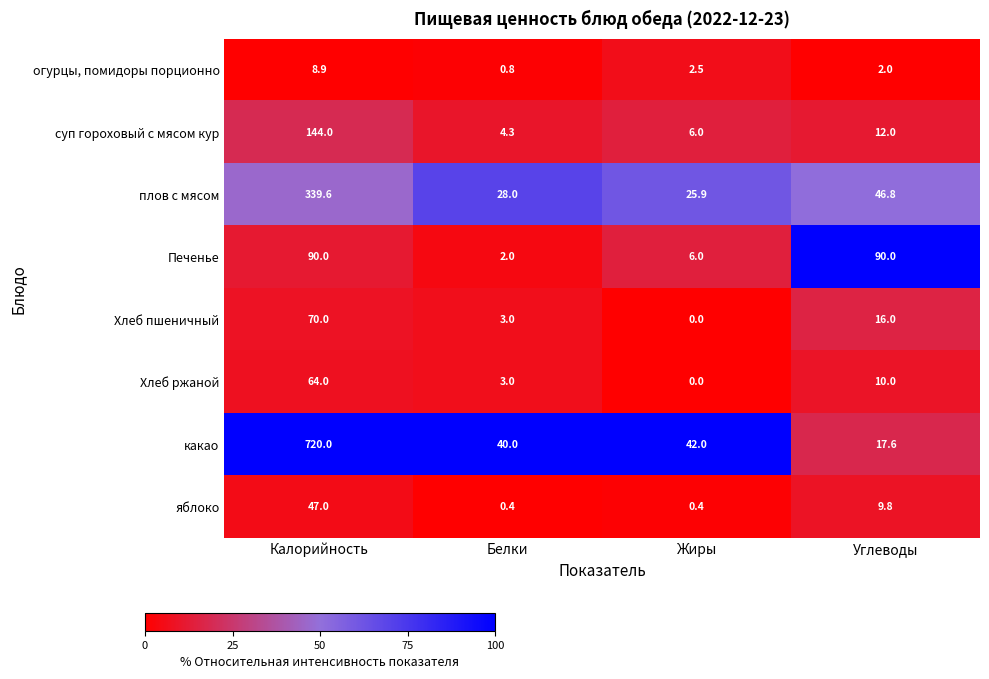

At which category does the chart reach its peak across all series?

Калорийность